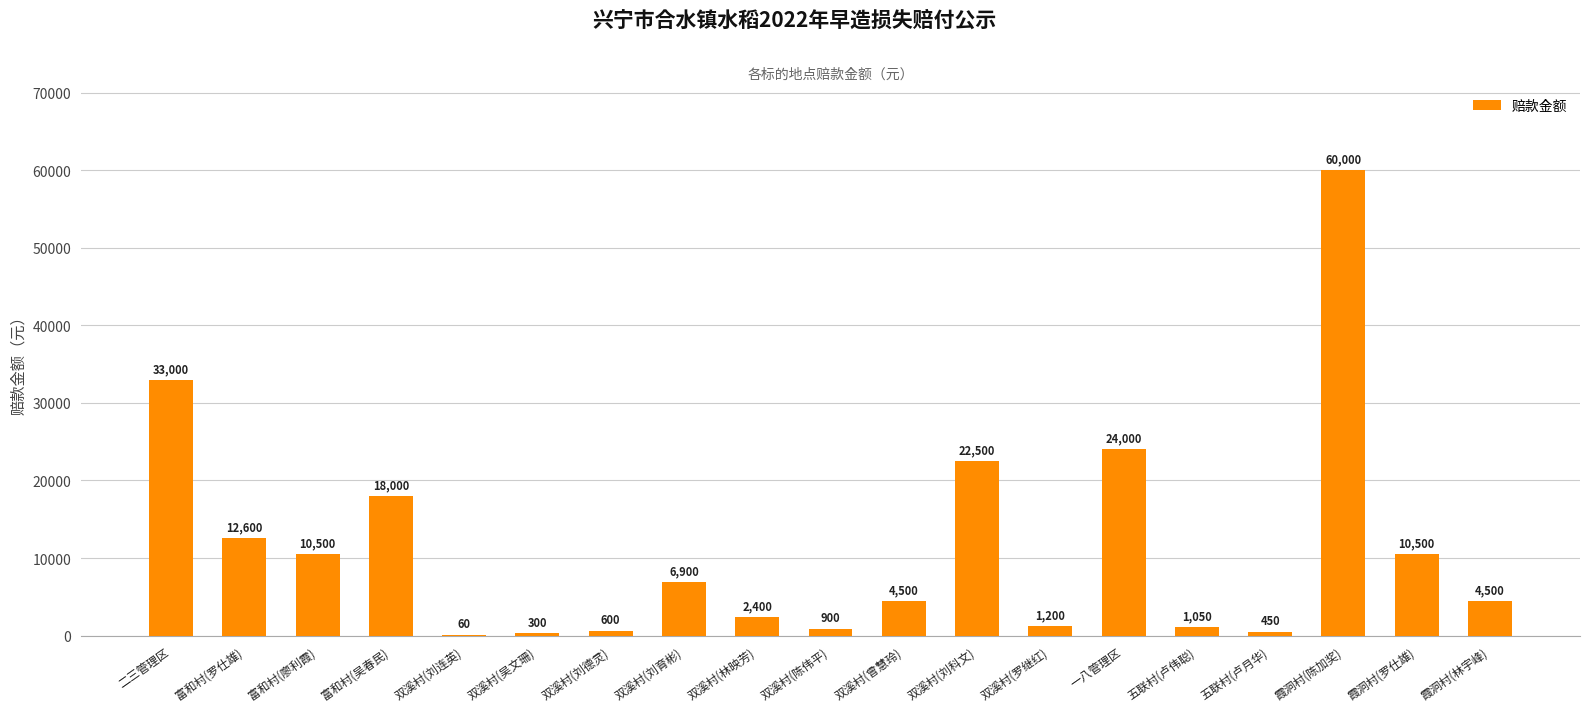

Reading left to right, transcribe all the data shown in this chart.

33000	12600	10500	18000	60	300	600	6900	2400	900	4500	22500	1200	24000	1050	450	60000	10500	4500